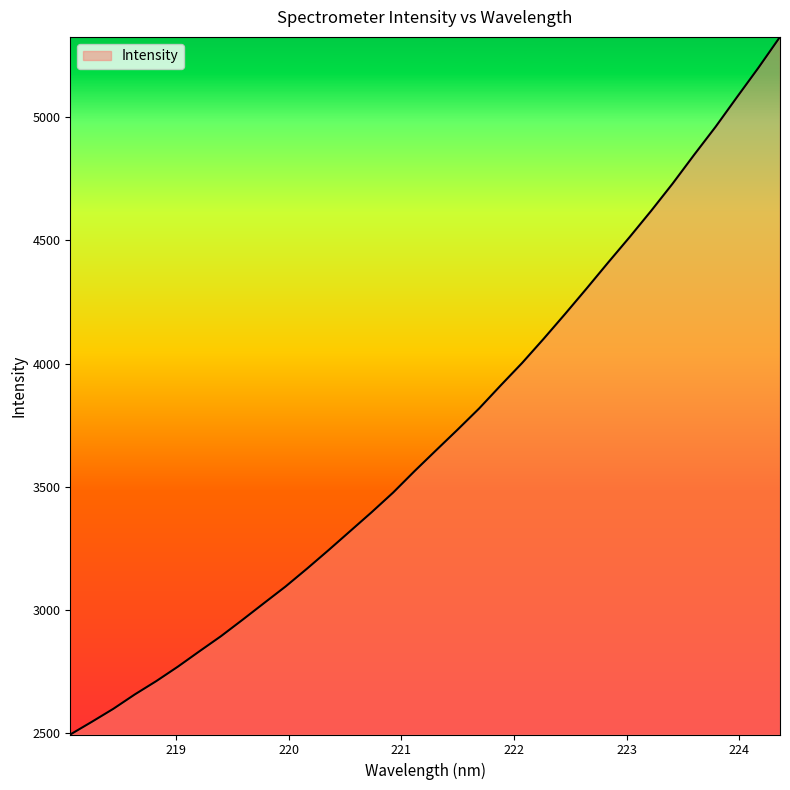

What is the difference between the maximum and minimum values?

2829.6